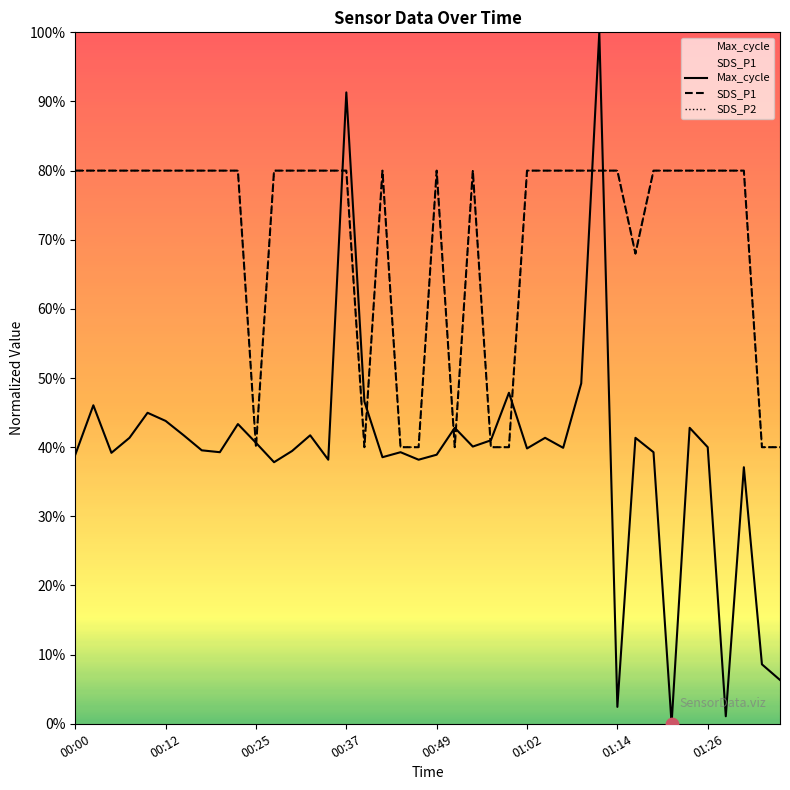

At how many categories does at least one series exceed 0?

40